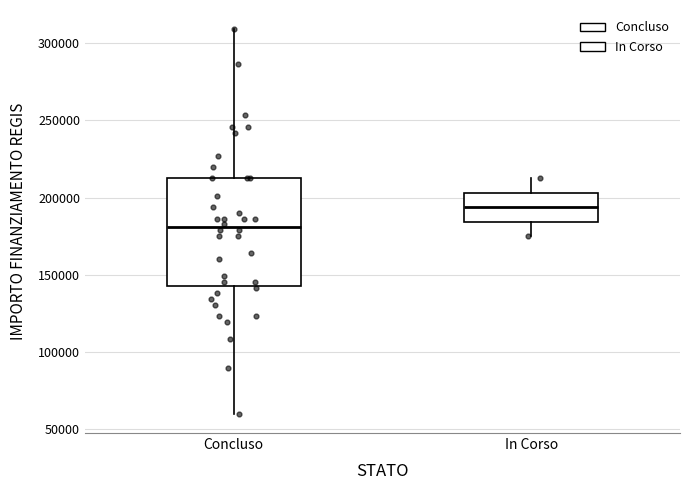

Where does the lower whisker of the box for Concluso end on the y-axis? The values are not printed on the chart, so give them approximately, as read against the axis.

60000